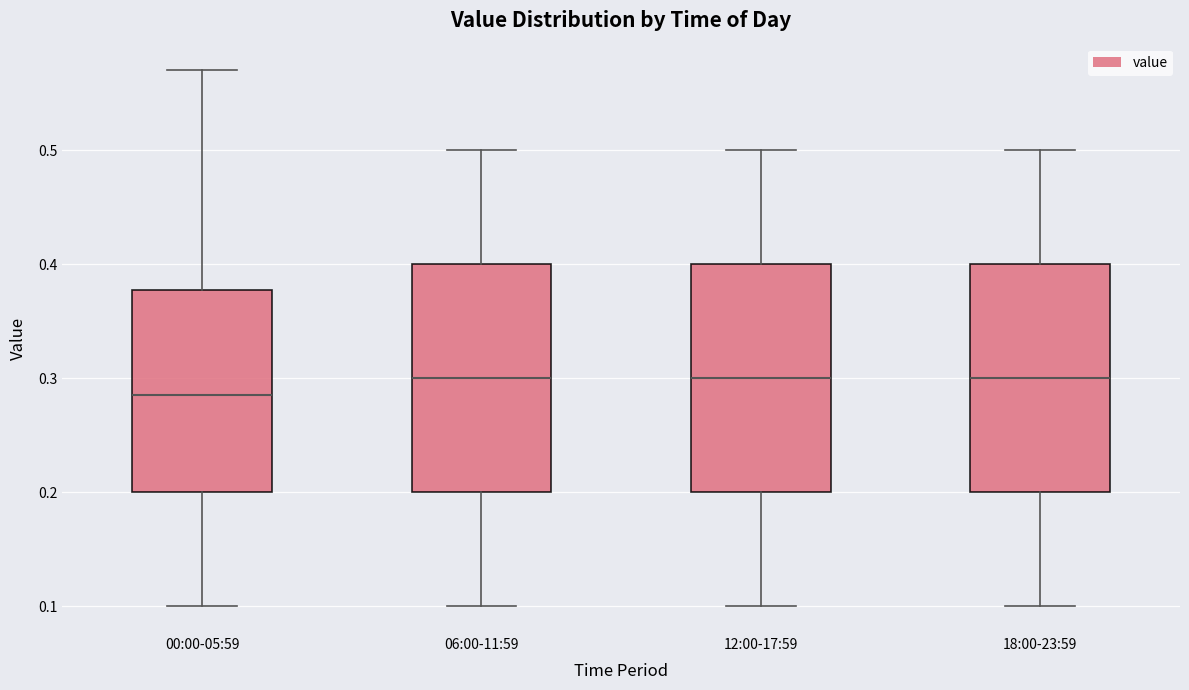

Reading left to right, read every box against the y-axis: the position of its median line, the range the box covers, and the ends of its whiskers. The values are not printed on the chart, so give them approximately, as read against the axis.

00:00-05:59: median 0.29, box 0.20 to 0.38, whiskers 0.10 to 0.57
06:00-11:59: median 0.30, box 0.20 to 0.40, whiskers 0.10 to 0.50
12:00-17:59: median 0.30, box 0.20 to 0.40, whiskers 0.10 to 0.50
18:00-23:59: median 0.30, box 0.20 to 0.40, whiskers 0.10 to 0.50